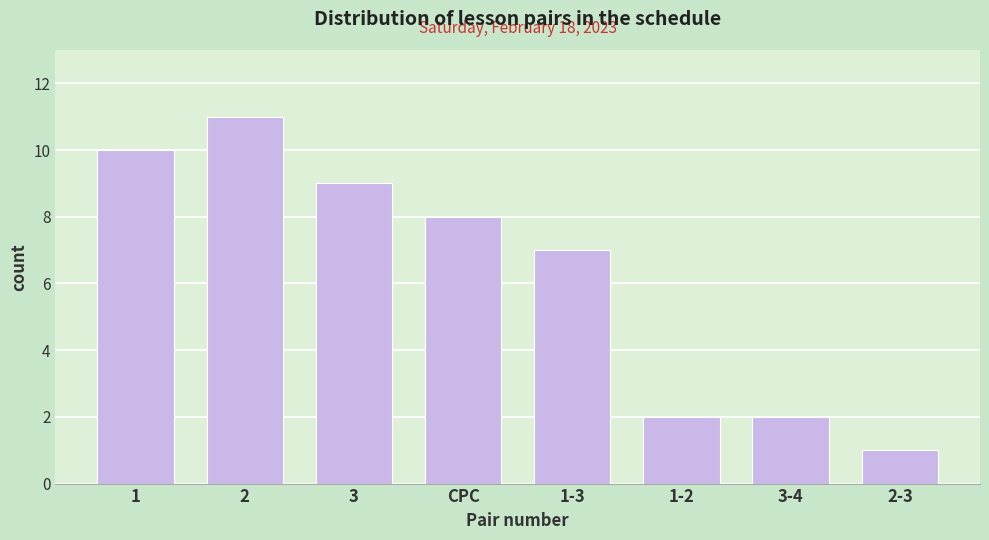

Reading left to right, extract all data points from this chart.

10	11	9	8	7	2	2	1